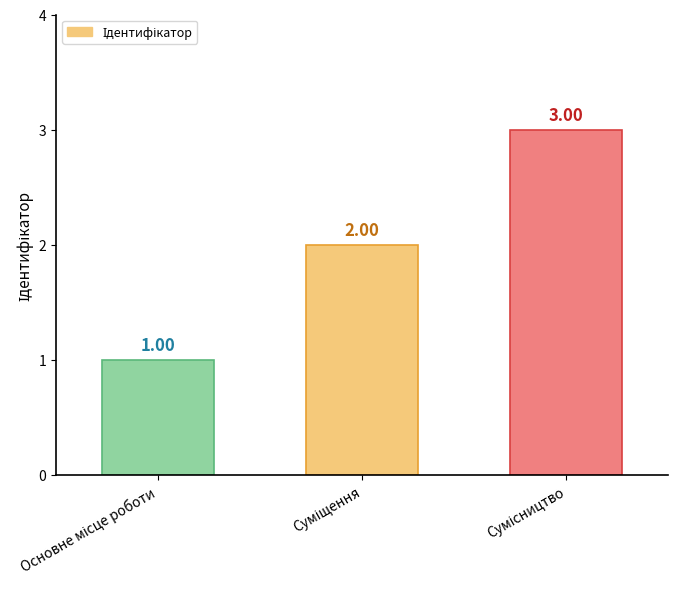

Rank the categories by value from highest to lowest.

Сумісництво, Суміщення, Основне місце роботи